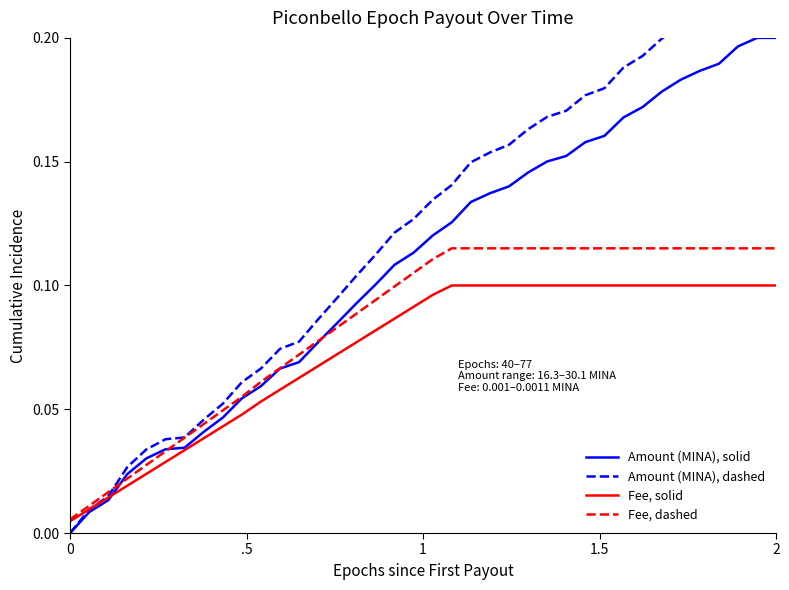

How many lines are shown in the chart?

4